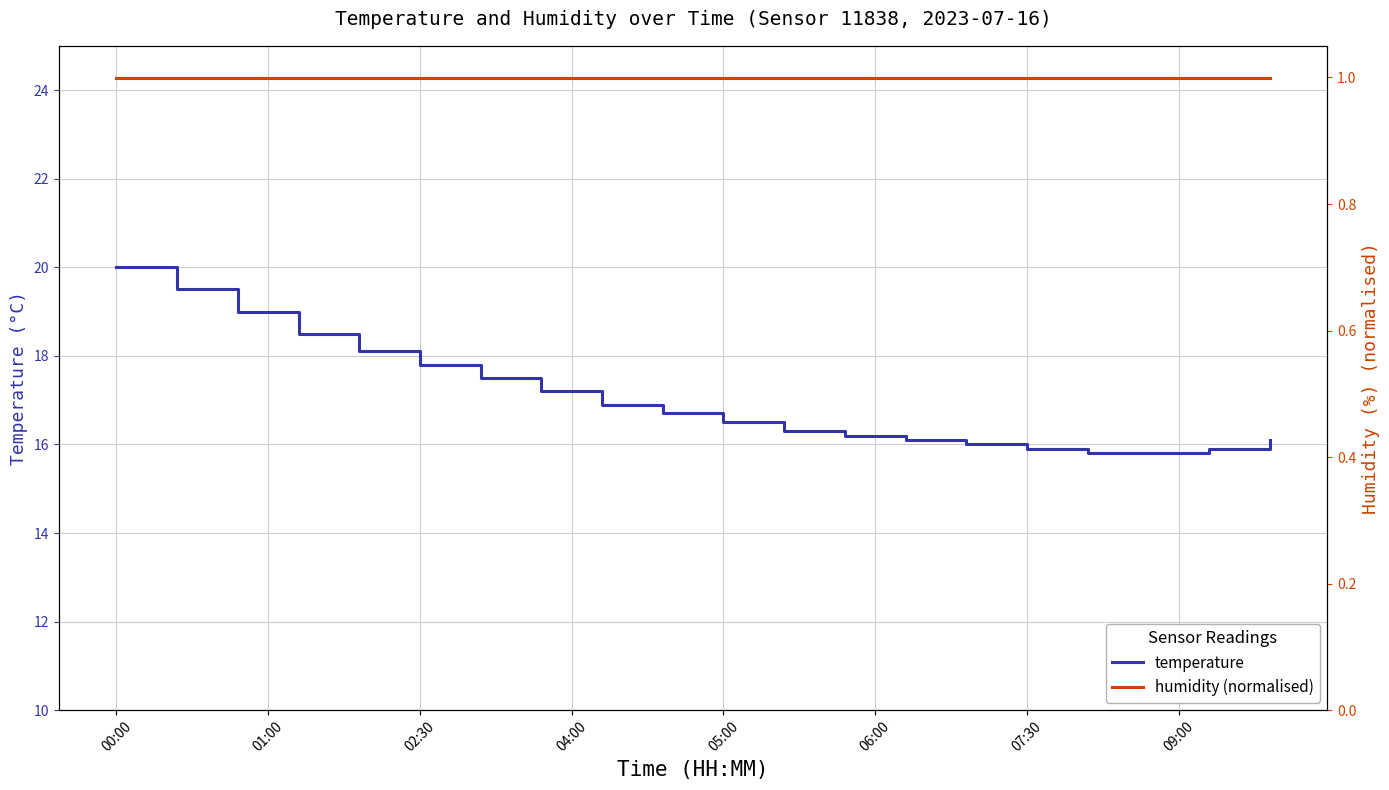

What is the minimum value shown in the chart?

1.0